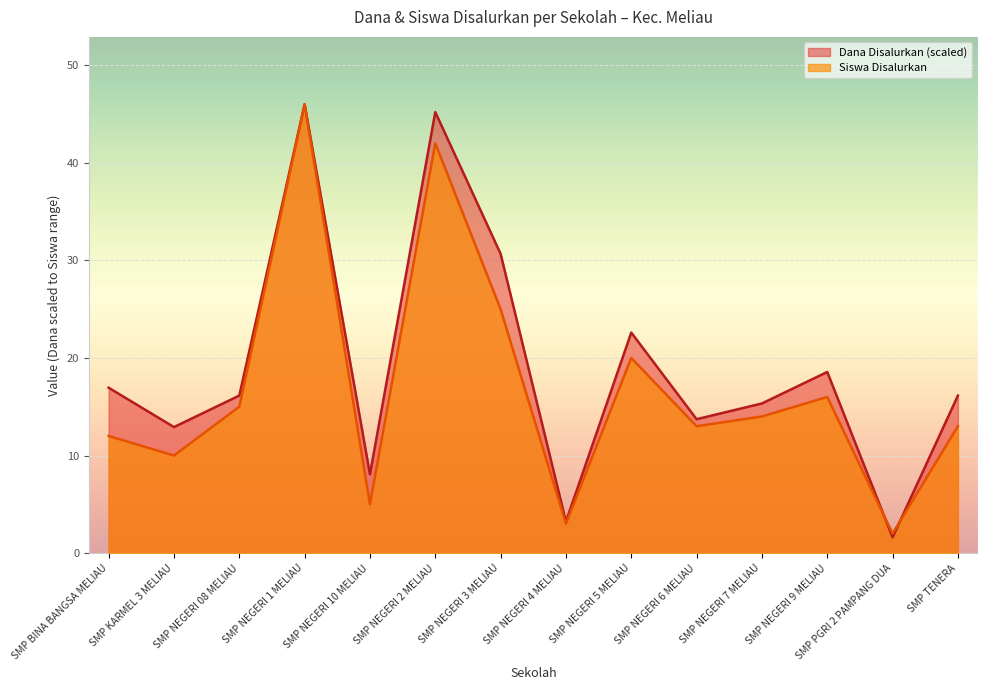

What is the spread (max minus min) of values at SMP BINA BANGSA MELIAU?

4.9